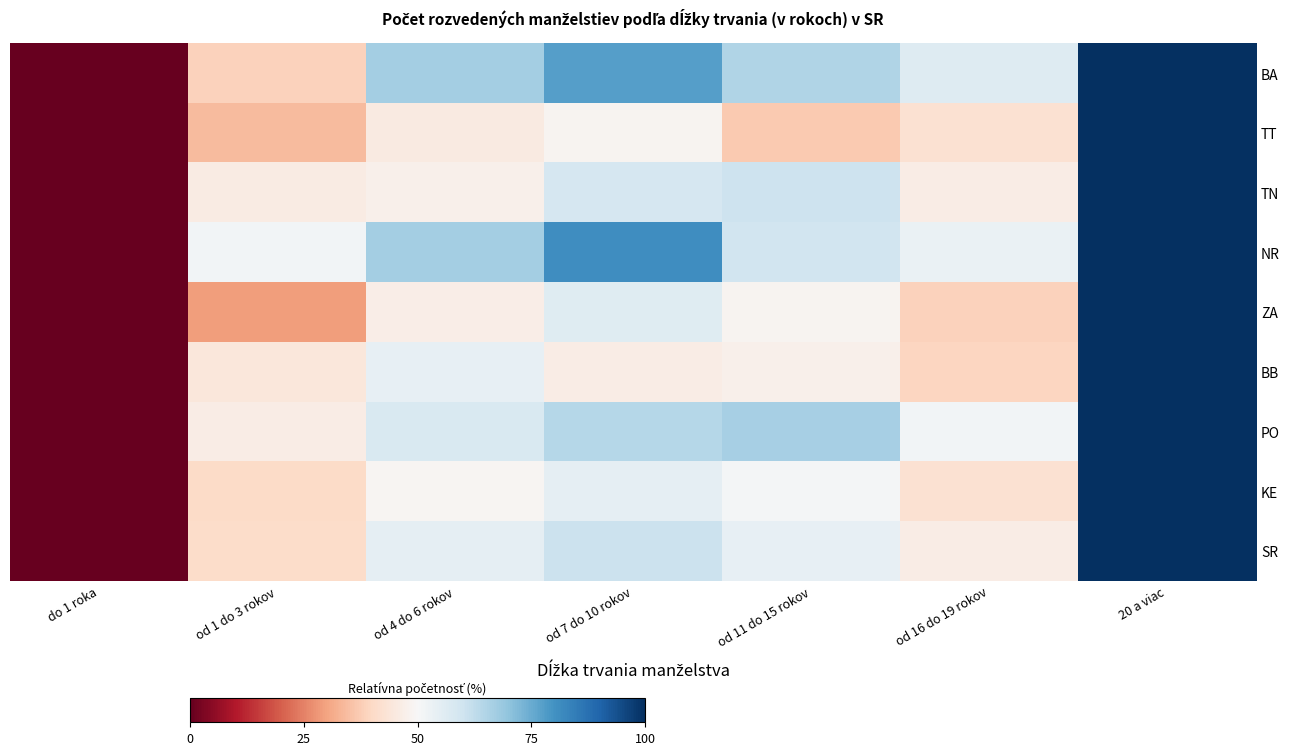

Which series has the largest total across all categories?

NR